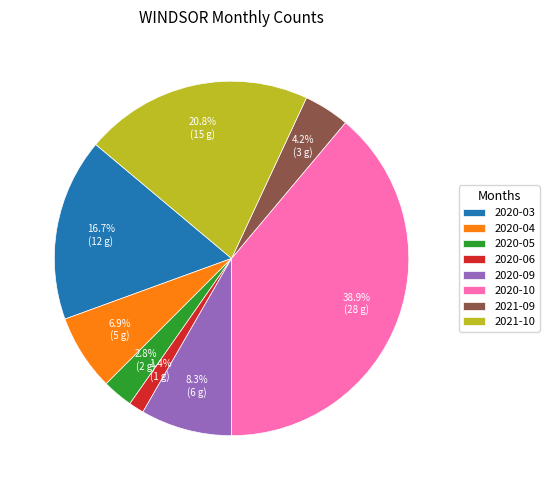

Rank the categories by value from highest to lowest.

2020-10, 2021-10, 2020-03, 2020-09, 2020-04, 2021-09, 2020-05, 2020-06